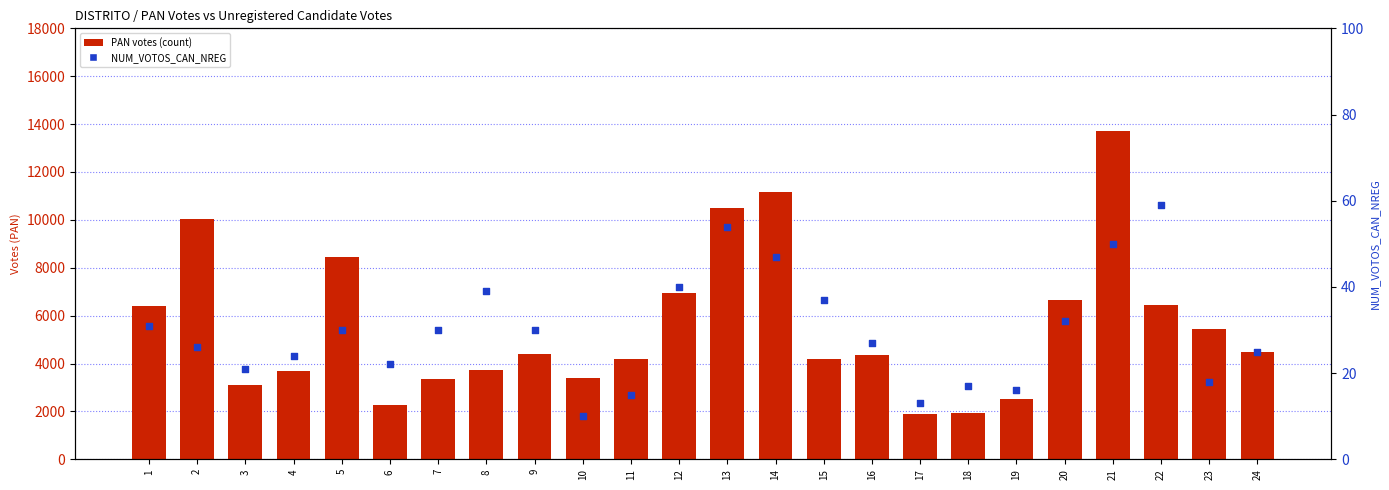

Which series contains the lowest Y value?

NUM_VOTOS_CAN_NREG